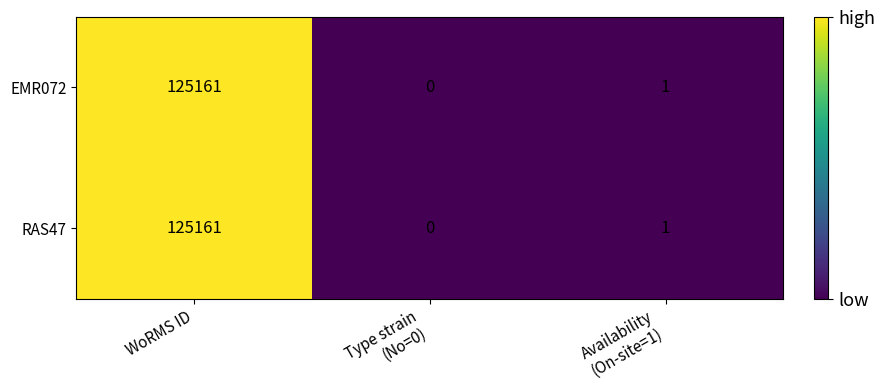

What is the difference between the maximum and minimum values in the EMR072 series?

125161